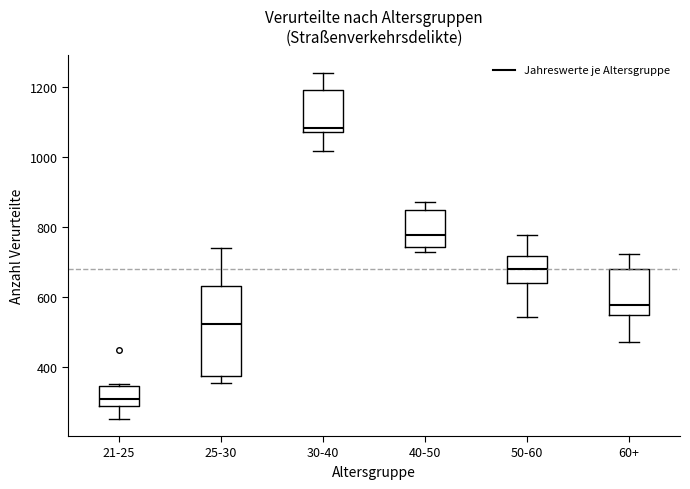

Reading left to right, read every box against the y-axis: the position of its median line, the range the box covers, and the ends of its whiskers. The values are not printed on the chart, so give them approximately, as read against the axis.

21-25: median 300 (just above the box's lower edge), box 300 to 340, whiskers 260 to 360
25-30: median 520, box 380 to 640, whiskers 360 to 740
30-40: median 1080 (just above the box's lower edge), box 1080 to 1200, whiskers 1020 to 1240
40-50: median 780, box 740 to 860, whiskers 720 to 880
50-60: median 680, box 640 to 720, whiskers 540 to 780
60+: median 580, box 540 to 680, whiskers 480 to 720